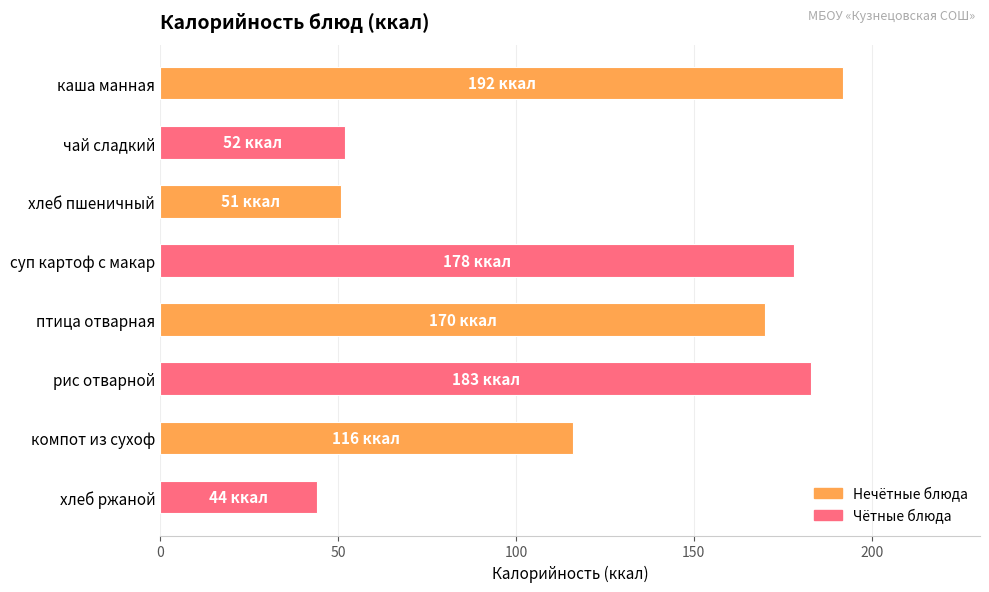

What is the difference between the maximum and minimum values?

148